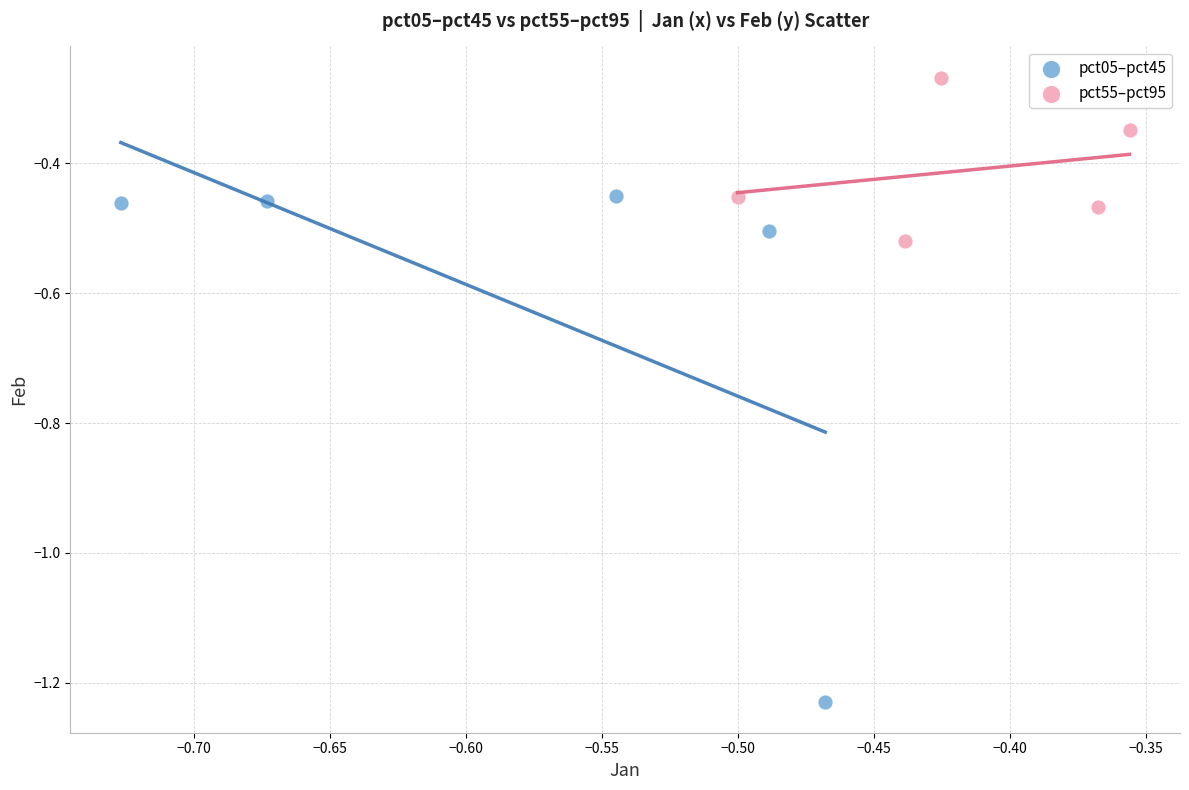

Which series contains the highest Y value?

pct55–pct95